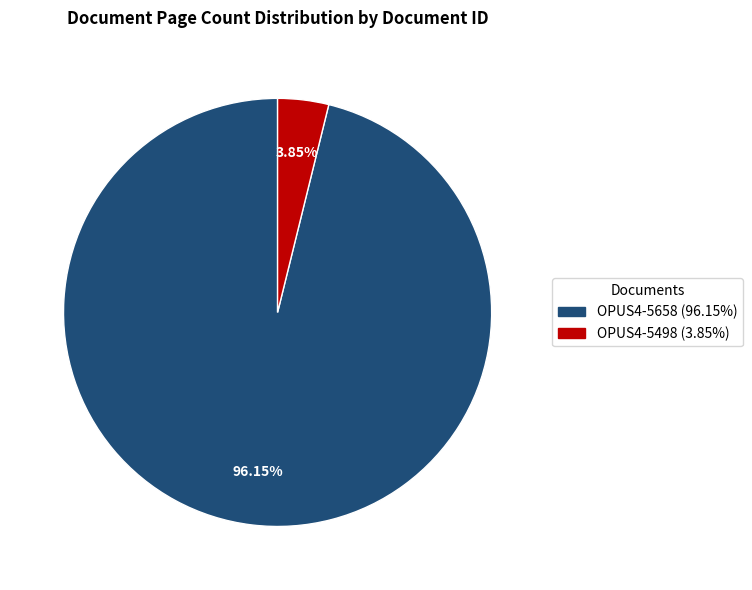

Which slice is the smallest?

OPUS4-5498